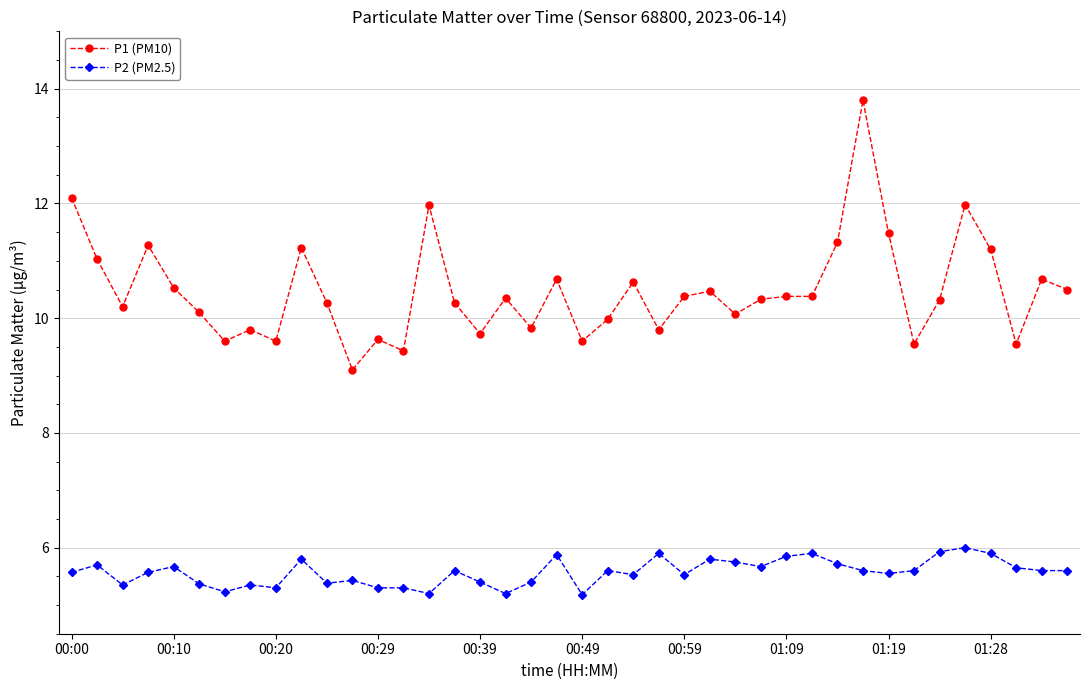

Which series has the widest spread of values?

P1 (PM10)